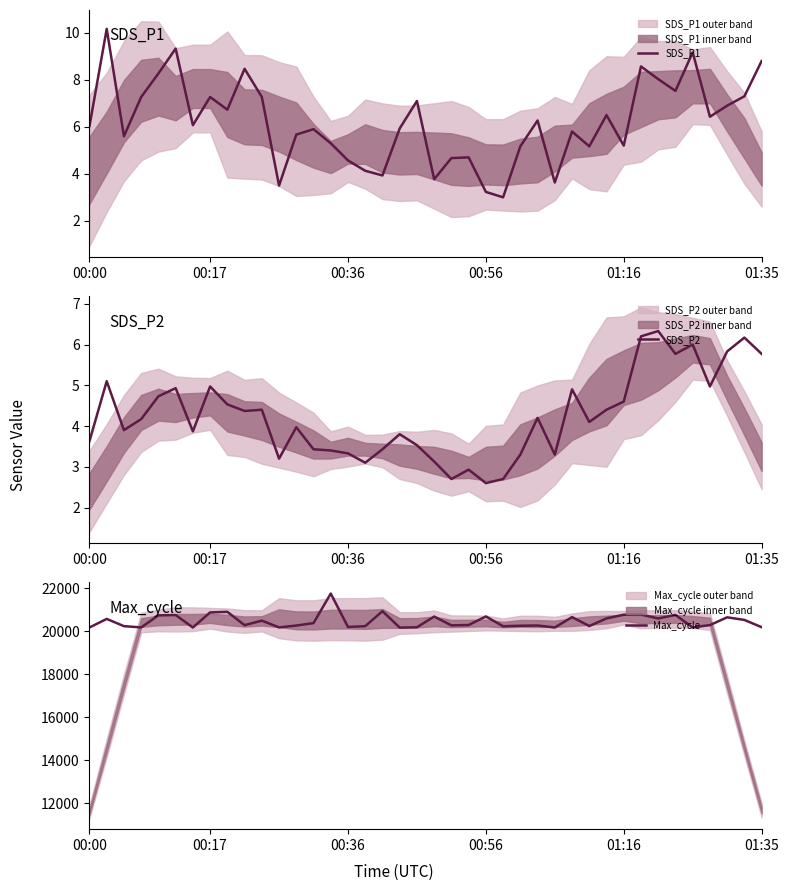

Count the number of categories in the chart.

40